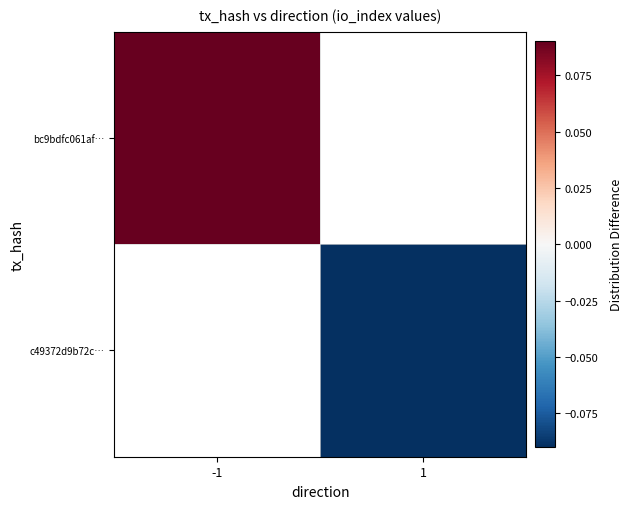

How many data points in c49372d9b72c… are less than 0?

1